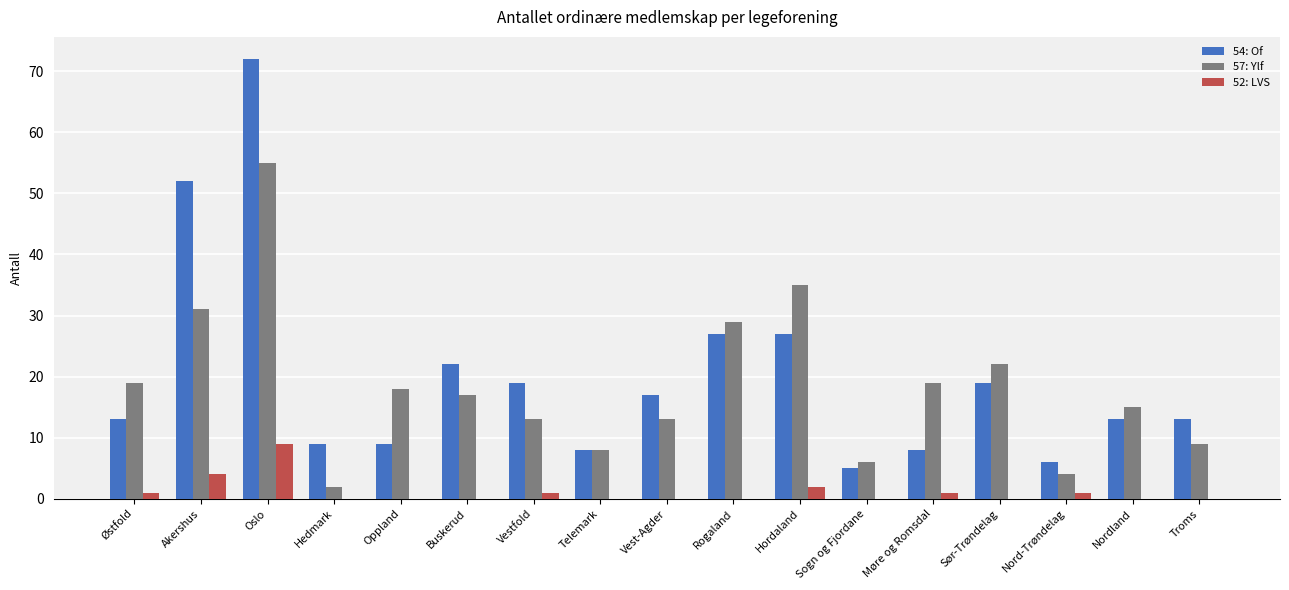

What is the sum of the 54: Of values at Sogn og Fjordane and Vest-Agder?

22